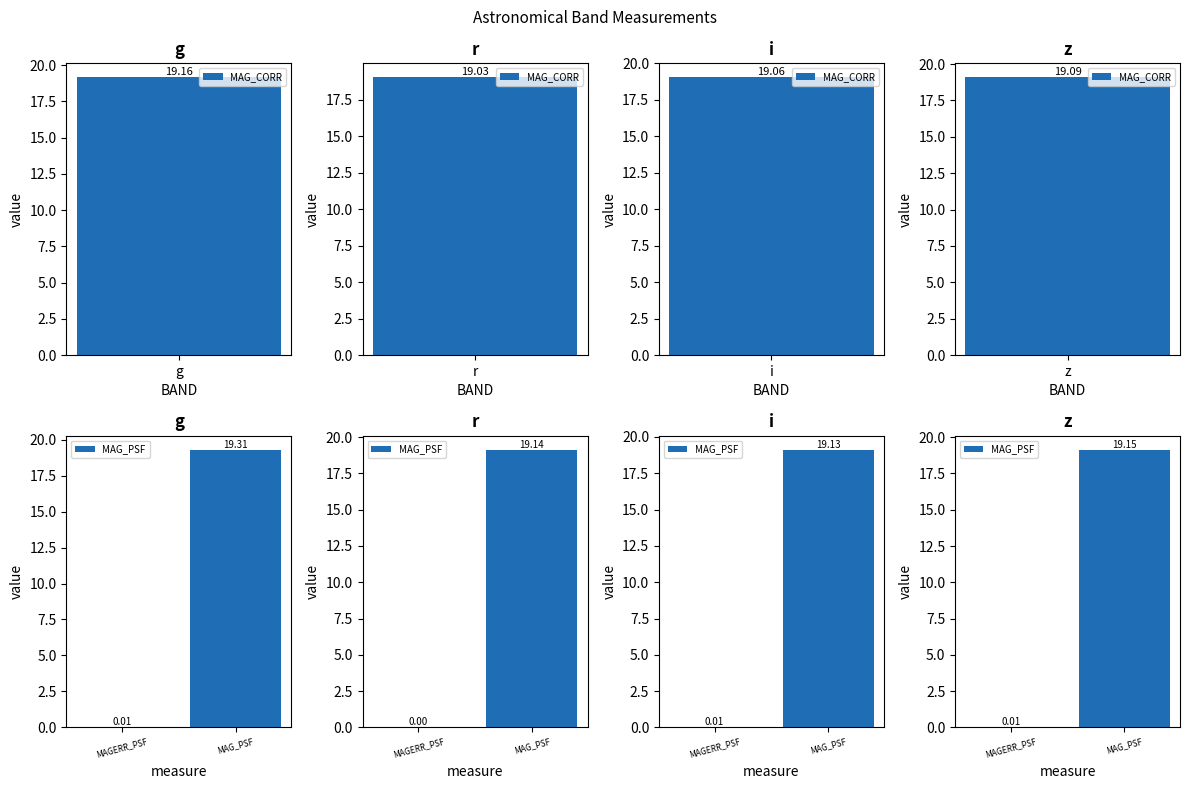

Where is the data nearest to the value 9?

MAGERR_PSF